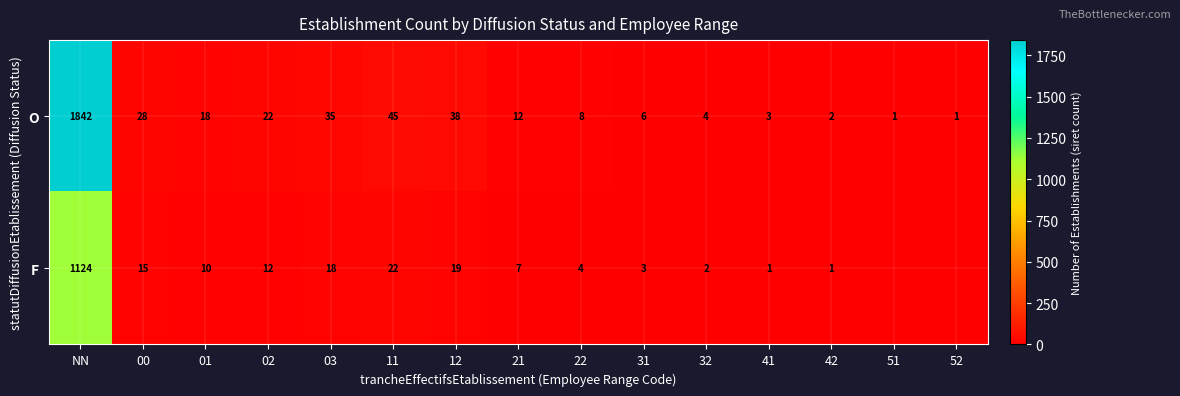

Where is O nearest to the value 921?

11